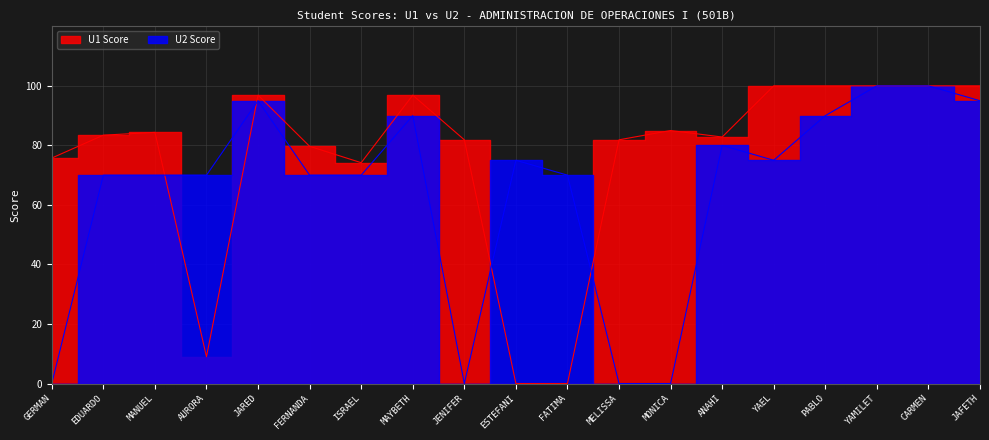

Between ISRAEL and JAFETH, which is larger?

JAFETH